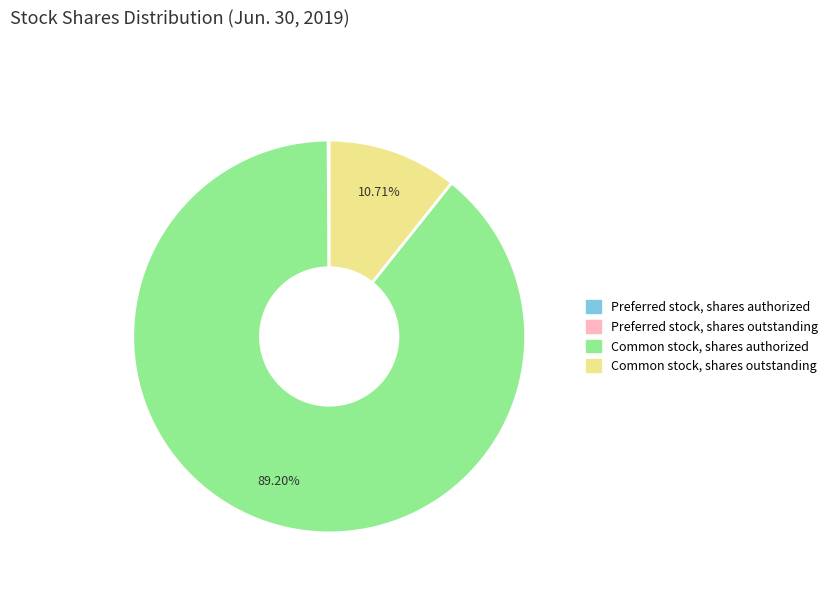

What is the largest slice in the pie chart?

Common stock, shares authorized